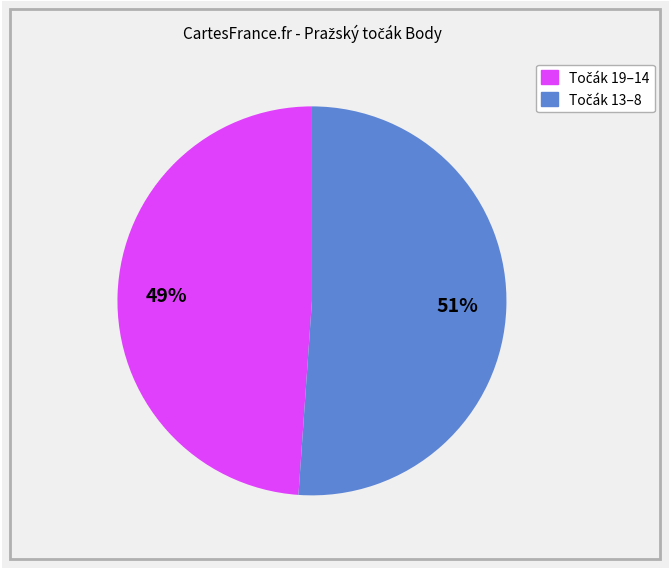

Is there any slice that represents more than half of the pie?

Yes